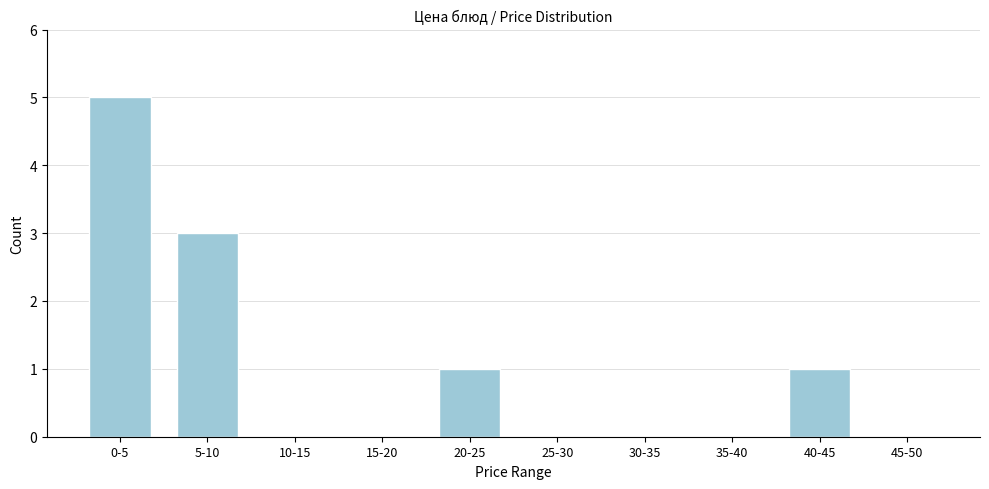

Reading right to left, transcribe all the data shown in this chart.

45-50=0	40-45=1	35-40=0	30-35=0	25-30=0	20-25=1	15-20=0	10-15=0	5-10=3	0-5=5